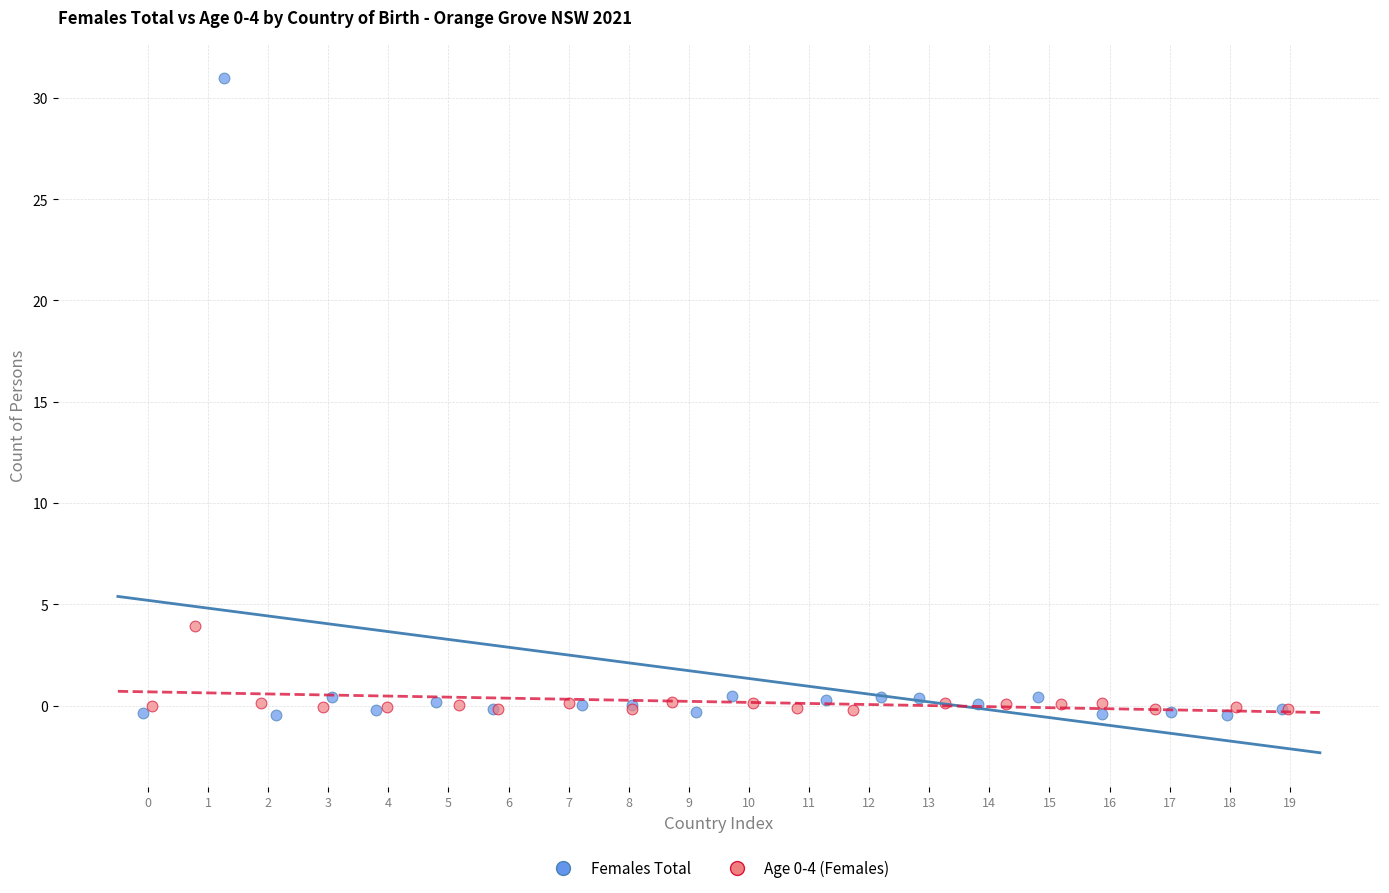

Which series reaches the maximum Y coordinate?

Females Total